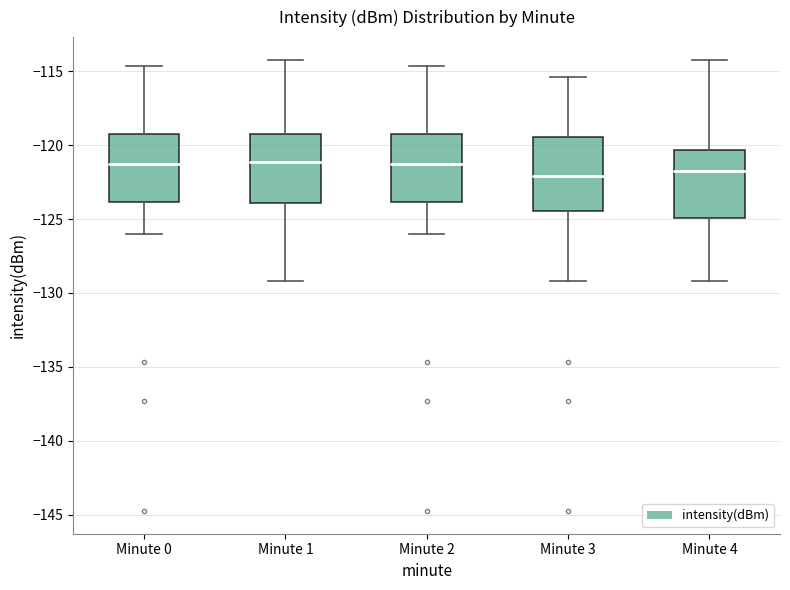

Reading left to right, transcribe this box plot: for each box, give where its median line is, the range the box spans, and where its two whiskers end, as read against the y-axis. The values are not printed on the chart, so give them approximately, as read against the axis.

Minute 0: median -121.5, box -124.0 to -119.5, whiskers -126.0 to -114.5
Minute 1: median -121.0, box -124.0 to -119.5, whiskers -129.0 to -114.0
Minute 2: median -121.5, box -124.0 to -119.5, whiskers -126.0 to -114.5
Minute 3: median -122.0, box -124.5 to -119.5, whiskers -129.0 to -115.5
Minute 4: median -121.5, box -125.0 to -120.5, whiskers -129.0 to -114.0